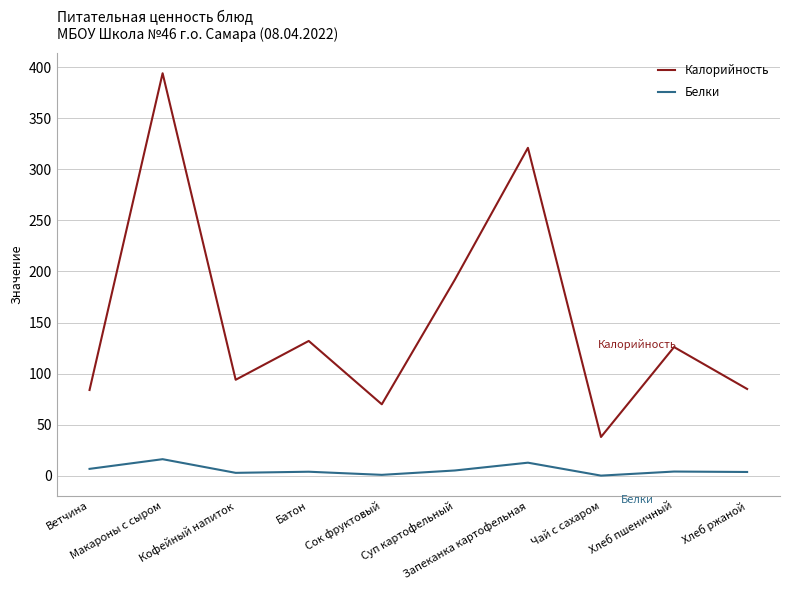

What is the sum of the Белки values at Макароны с сыром and Сок фруктовый?

17.2